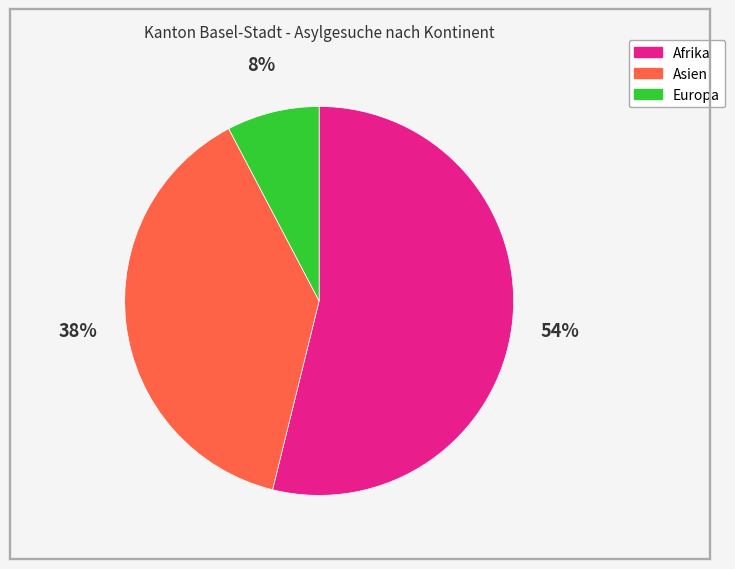

Is there any slice that represents more than half of the pie?

Yes